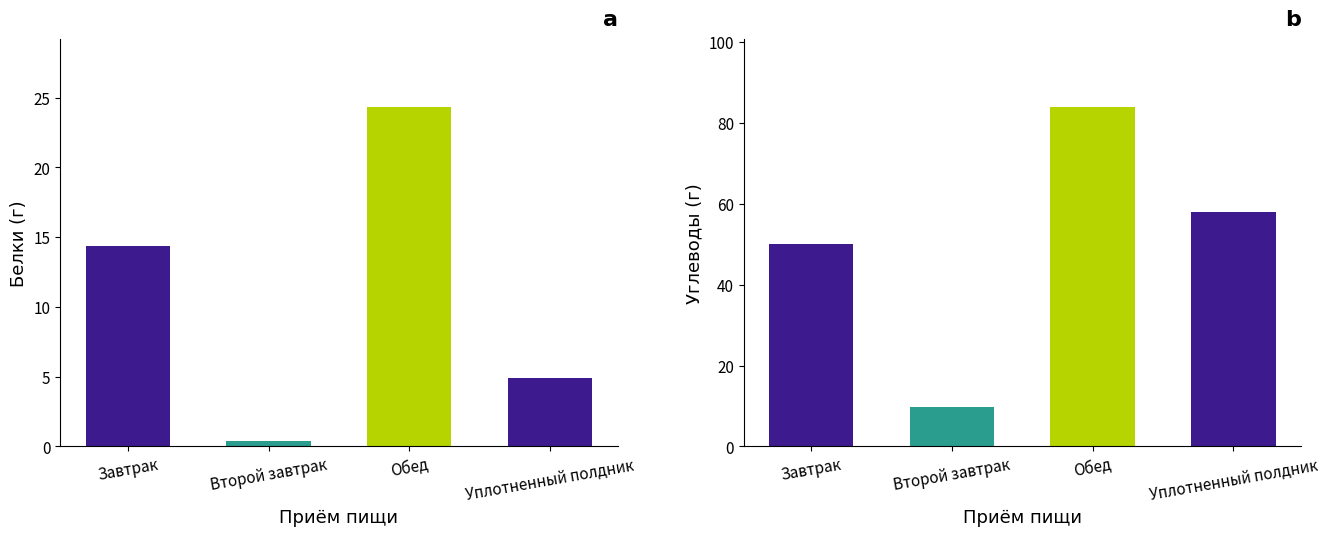

What is the label of the 2nd bar from the right?

Обед